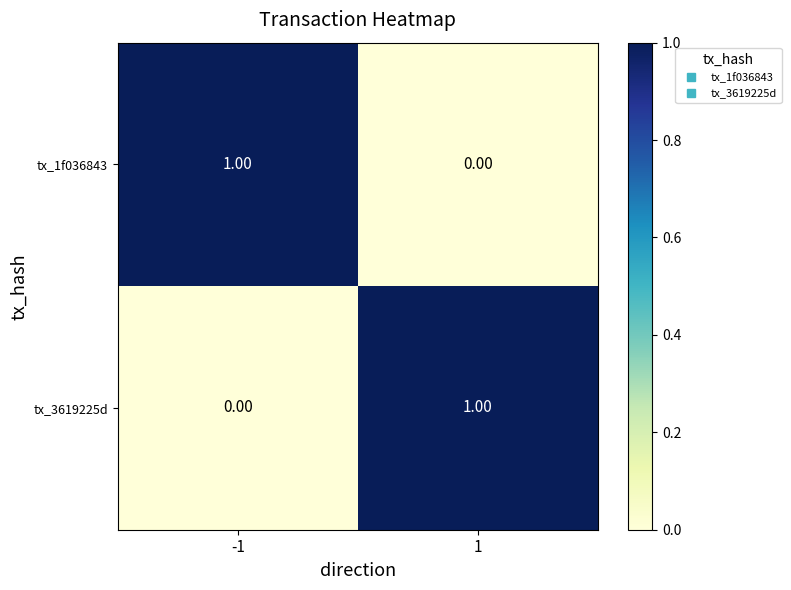

Rank the series at -1 from highest to lowest value.

tx_1f036843, tx_3619225d